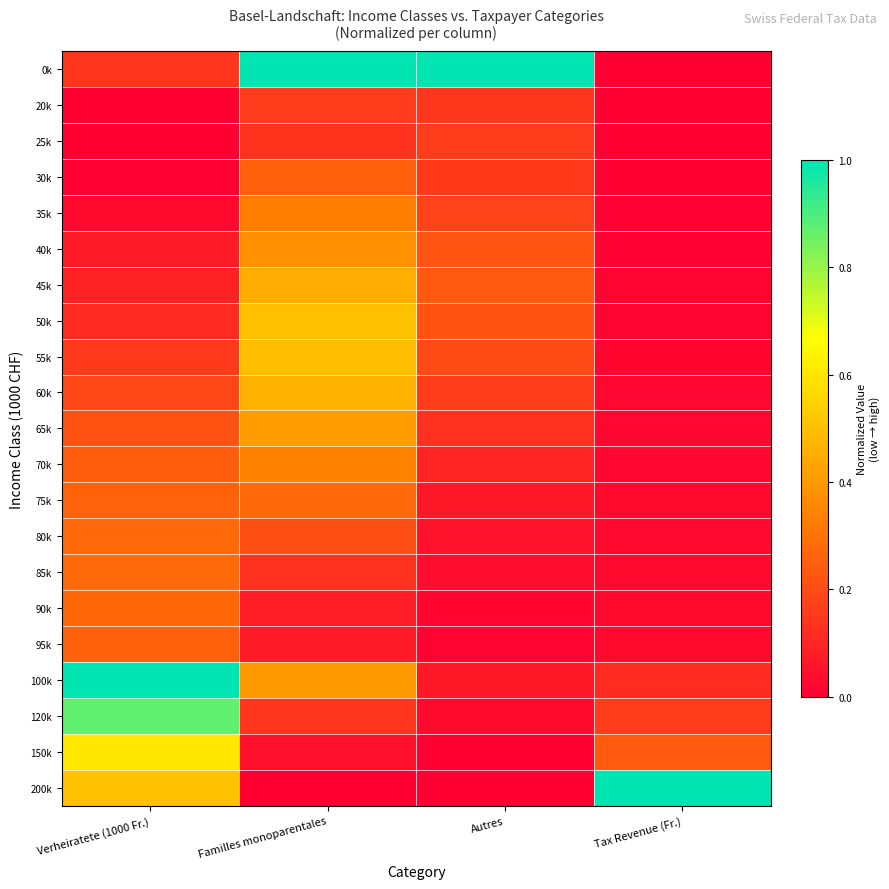

Reading left to right, transcribe all the data shown in this chart.

0k: Verheiratete (1000 Fr.)=0.1	Familles monoparentales=1.0	Autres=1.0	Tax Revenue (Fr.)=0.0
20k: Verheiratete (1000 Fr.)=0.0	Familles monoparentales=0.2	Autres=0.1	Tax Revenue (Fr.)=0.0
25k: Verheiratete (1000 Fr.)=0.0	Familles monoparentales=0.1	Autres=0.2	Tax Revenue (Fr.)=0.0
30k: Verheiratete (1000 Fr.)=0.0	Familles monoparentales=0.3	Autres=0.2	Tax Revenue (Fr.)=0.0
35k: Verheiratete (1000 Fr.)=0.0	Familles monoparentales=0.3	Autres=0.2	Tax Revenue (Fr.)=0.0
40k: Verheiratete (1000 Fr.)=0.1	Familles monoparentales=0.4	Autres=0.2	Tax Revenue (Fr.)=0.0
45k: Verheiratete (1000 Fr.)=0.1	Familles monoparentales=0.5	Autres=0.2	Tax Revenue (Fr.)=0.0
50k: Verheiratete (1000 Fr.)=0.1	Familles monoparentales=0.5	Autres=0.2	Tax Revenue (Fr.)=0.0
55k: Verheiratete (1000 Fr.)=0.2	Familles monoparentales=0.5	Autres=0.2	Tax Revenue (Fr.)=0.0
60k: Verheiratete (1000 Fr.)=0.2	Familles monoparentales=0.5	Autres=0.2	Tax Revenue (Fr.)=0.0
65k: Verheiratete (1000 Fr.)=0.2	Familles monoparentales=0.4	Autres=0.1	Tax Revenue (Fr.)=0.0
70k: Verheiratete (1000 Fr.)=0.2	Familles monoparentales=0.3	Autres=0.1	Tax Revenue (Fr.)=0.0
75k: Verheiratete (1000 Fr.)=0.3	Familles monoparentales=0.3	Autres=0.1	Tax Revenue (Fr.)=0.0
80k: Verheiratete (1000 Fr.)=0.3	Familles monoparentales=0.2	Autres=0.0	Tax Revenue (Fr.)=0.0
85k: Verheiratete (1000 Fr.)=0.3	Familles monoparentales=0.1	Autres=0.0	Tax Revenue (Fr.)=0.0
90k: Verheiratete (1000 Fr.)=0.3	Familles monoparentales=0.1	Autres=0.0	Tax Revenue (Fr.)=0.0
95k: Verheiratete (1000 Fr.)=0.3	Familles monoparentales=0.1	Autres=0.0	Tax Revenue (Fr.)=0.0
100k: Verheiratete (1000 Fr.)=1.0	Familles monoparentales=0.4	Autres=0.1	Tax Revenue (Fr.)=0.1
120k: Verheiratete (1000 Fr.)=0.9	Familles monoparentales=0.1	Autres=0.0	Tax Revenue (Fr.)=0.2
150k: Verheiratete (1000 Fr.)=0.6	Familles monoparentales=0.0	Autres=0.0	Tax Revenue (Fr.)=0.2
200k: Verheiratete (1000 Fr.)=0.5	Familles monoparentales=0.0	Autres=0.0	Tax Revenue (Fr.)=1.0